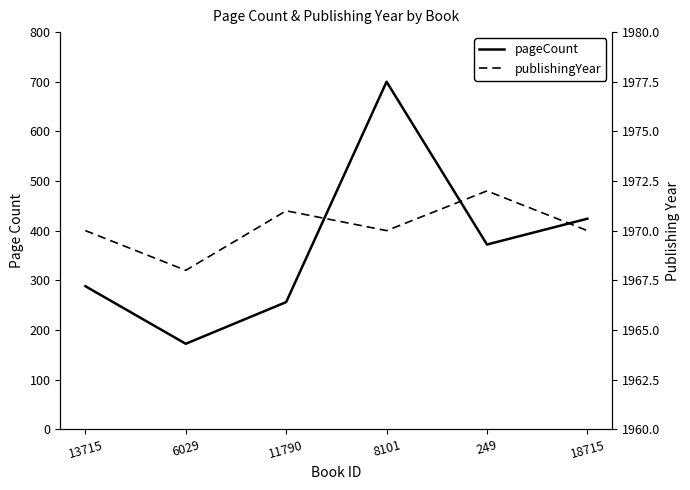

True or false: publishingYear has a value of 790 at 6029.

False